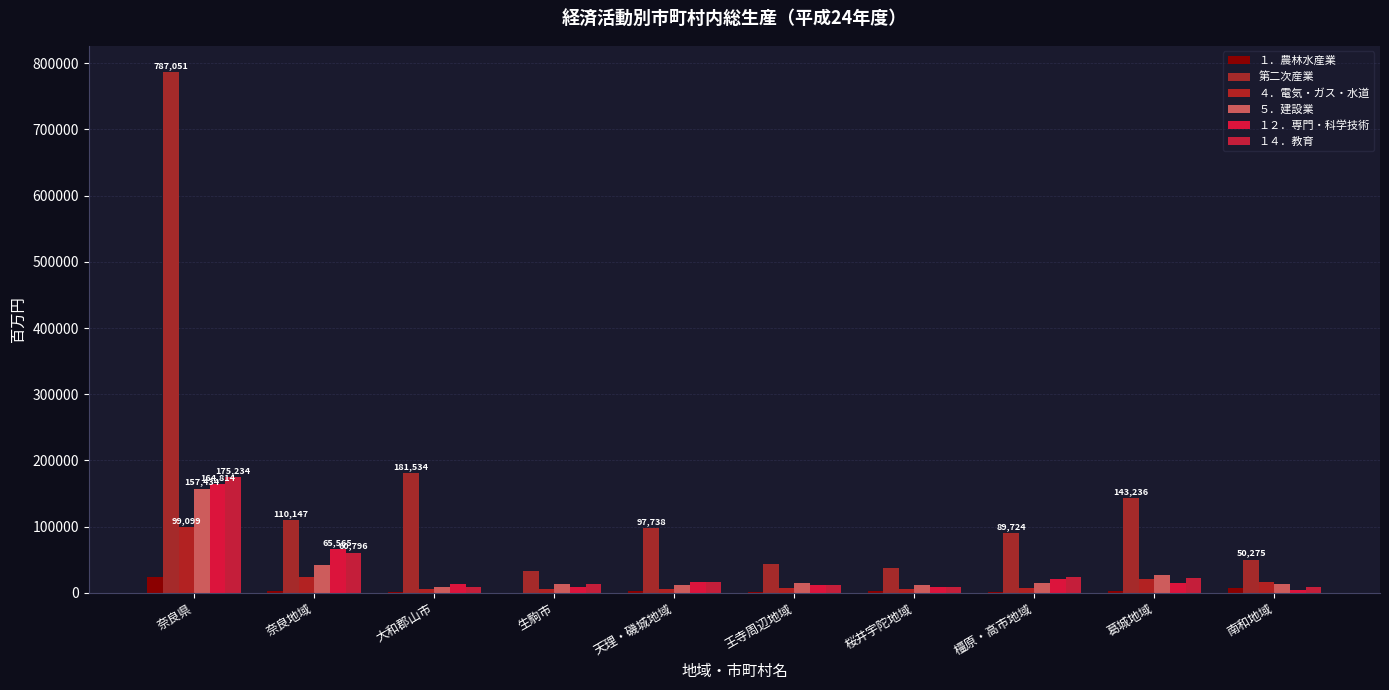

How many categories are shown in the chart?

10